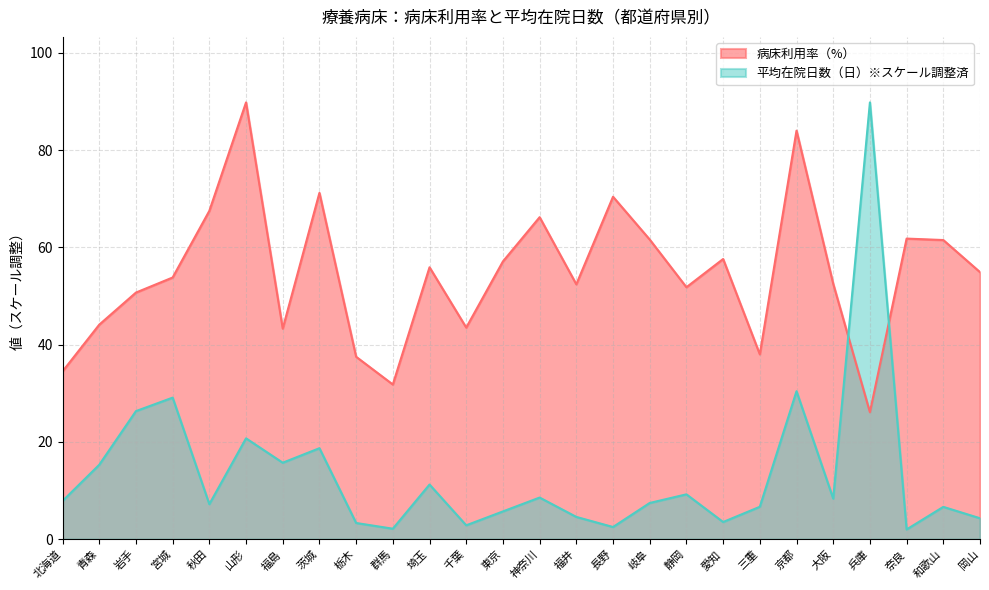

Where is 病床利用率（%） nearest to the value 57?

東京